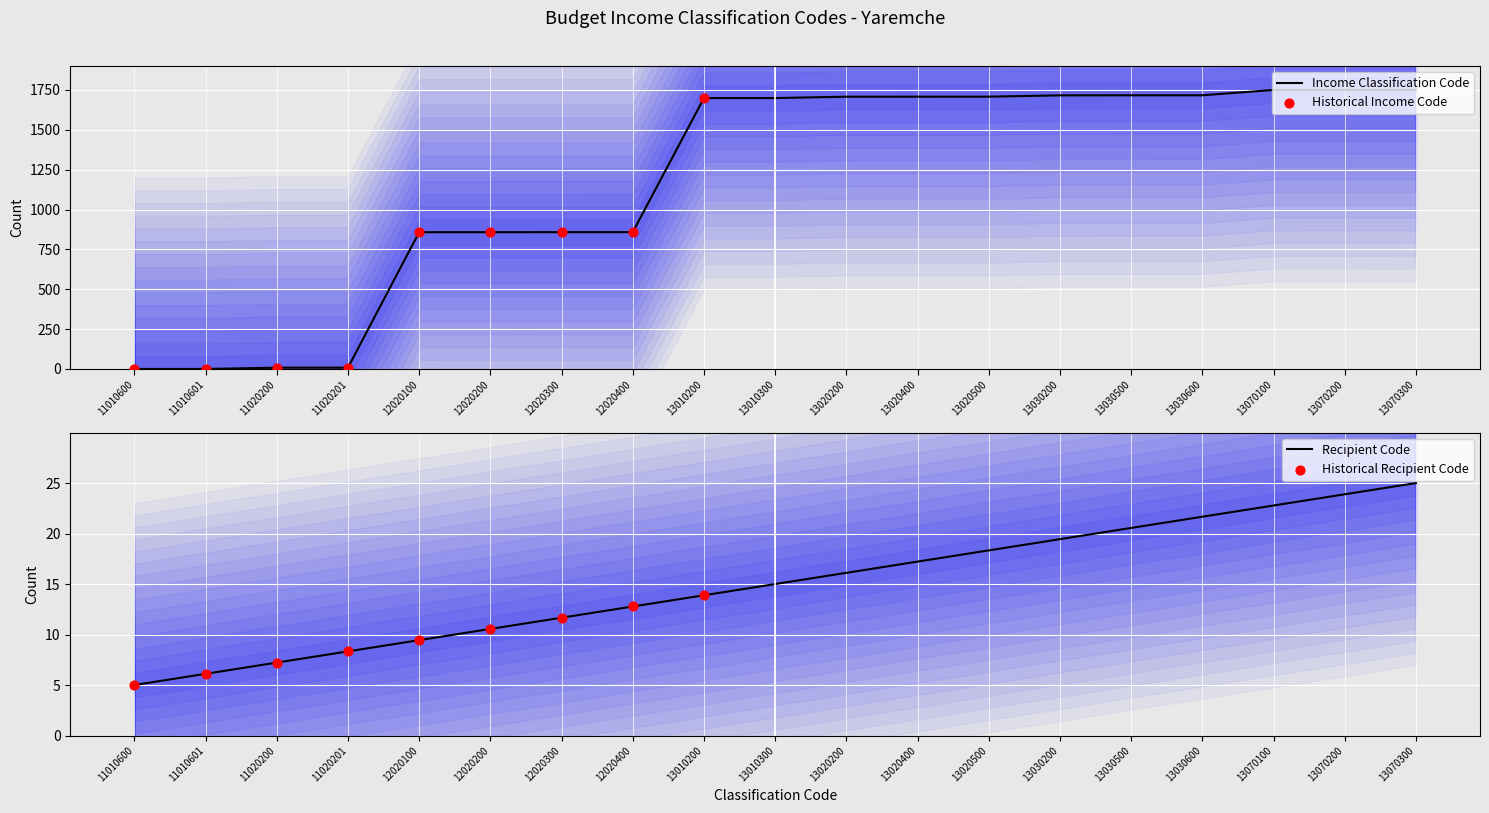

Between 13070300 and 11020200, which is larger?

13070300